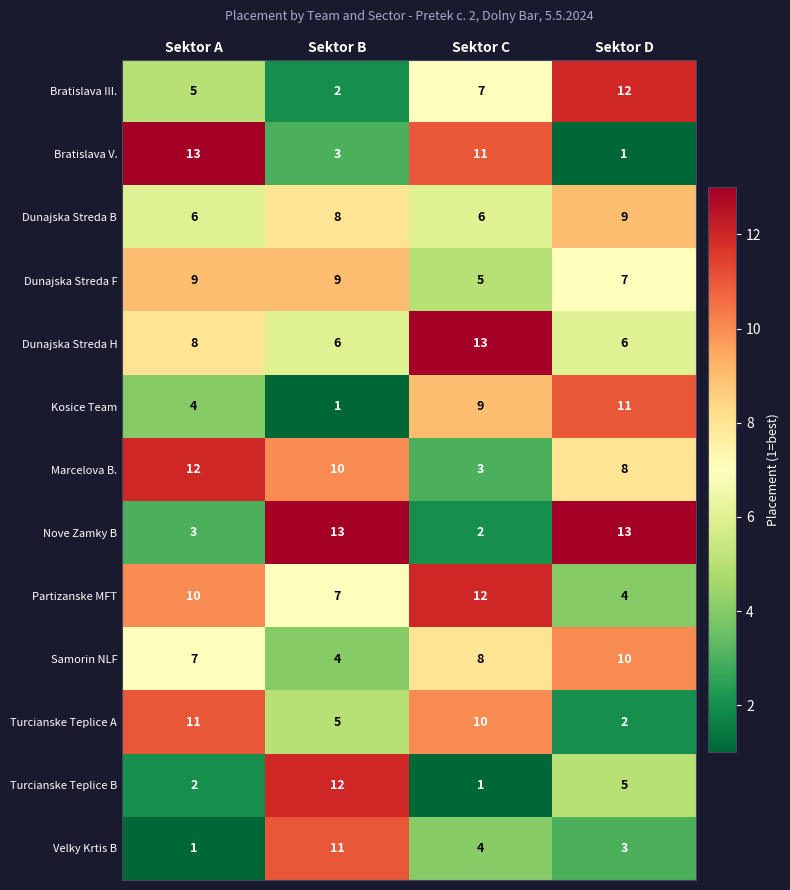

At which label does Bratislava V. first exceed 11?

Sektor A